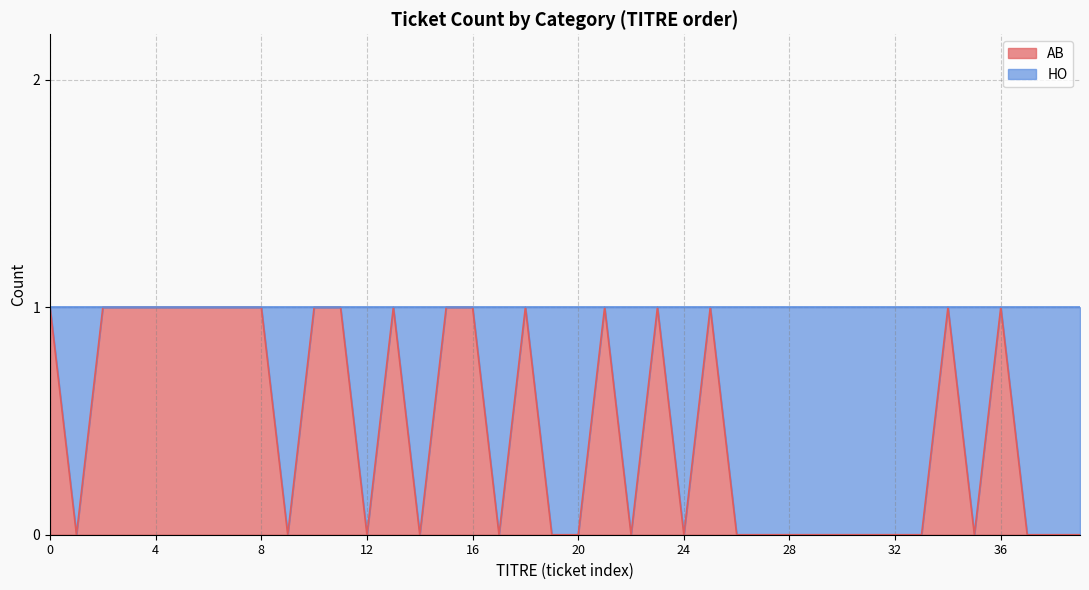

Does the chart display data point markers on the line(s)?

No